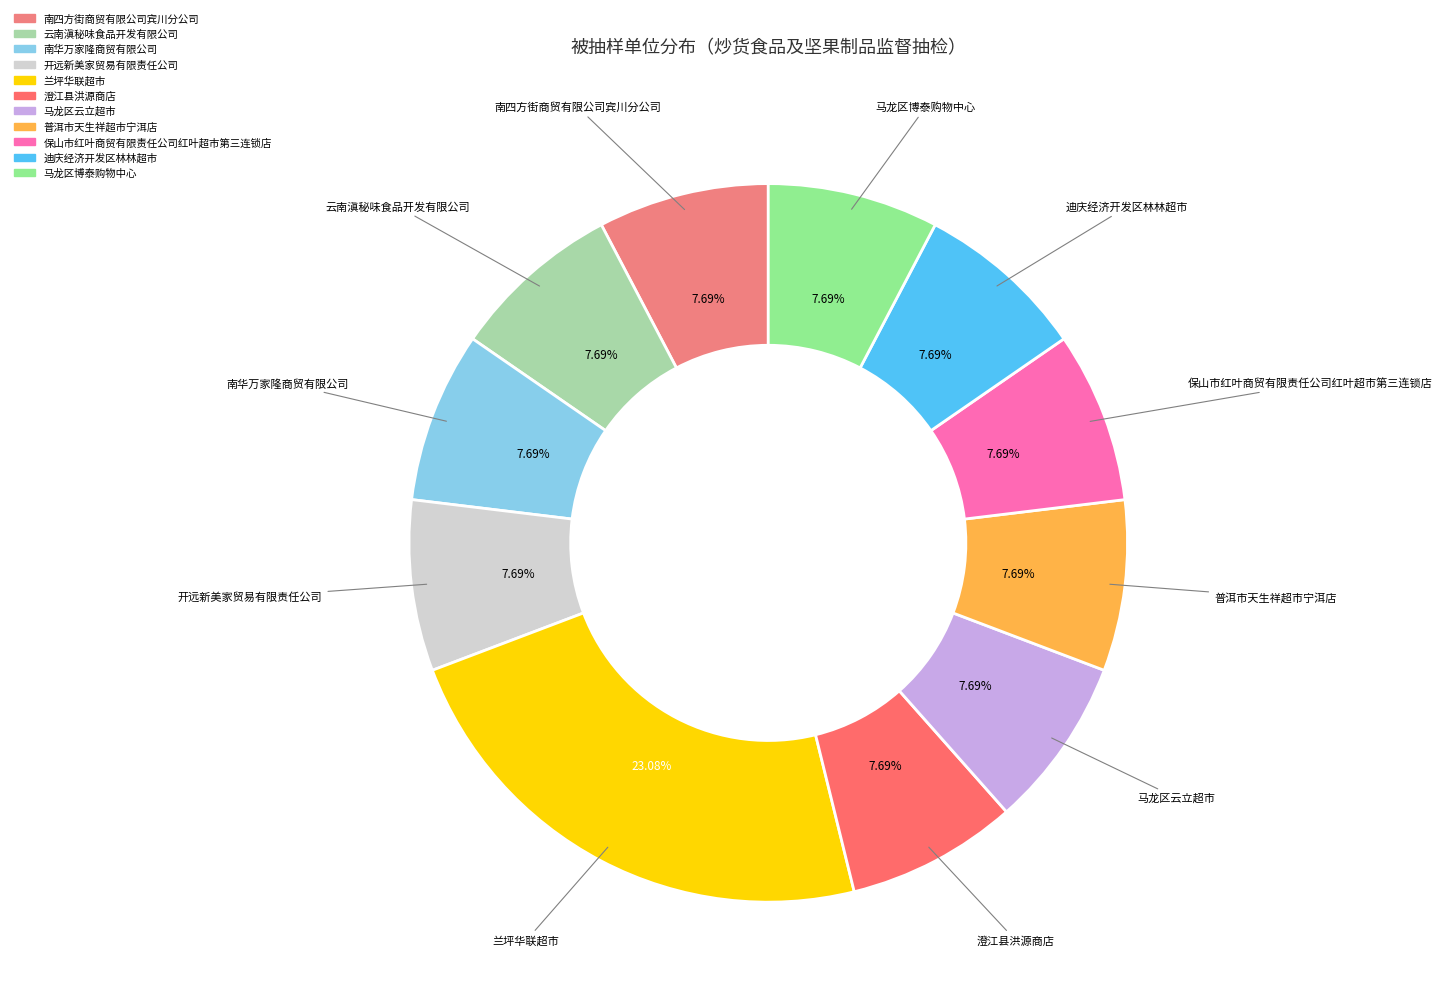

Combined, do 南四方街商贸有限公司宾川分公司 and 马龙区博泰购物中心 account for over 50%?

No